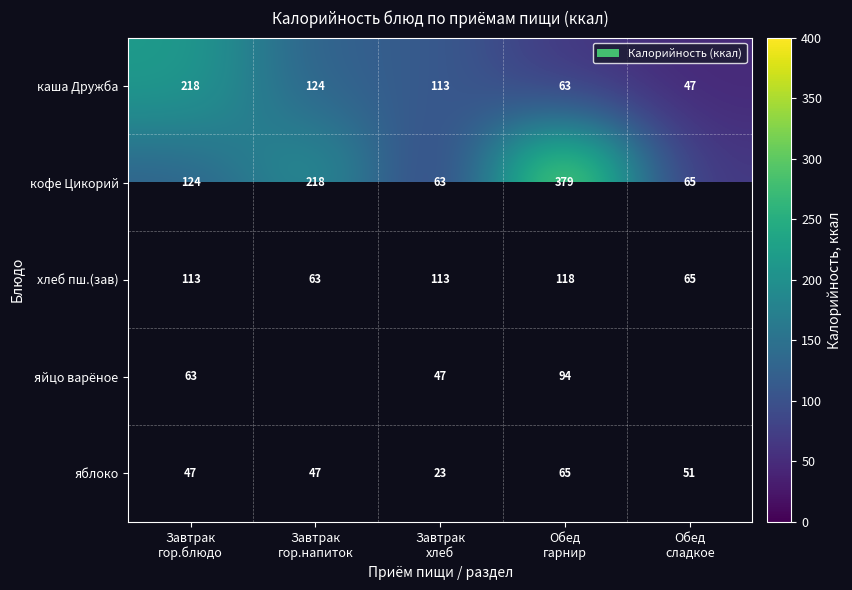

What is the lowest value of the каша Дружба series?

47